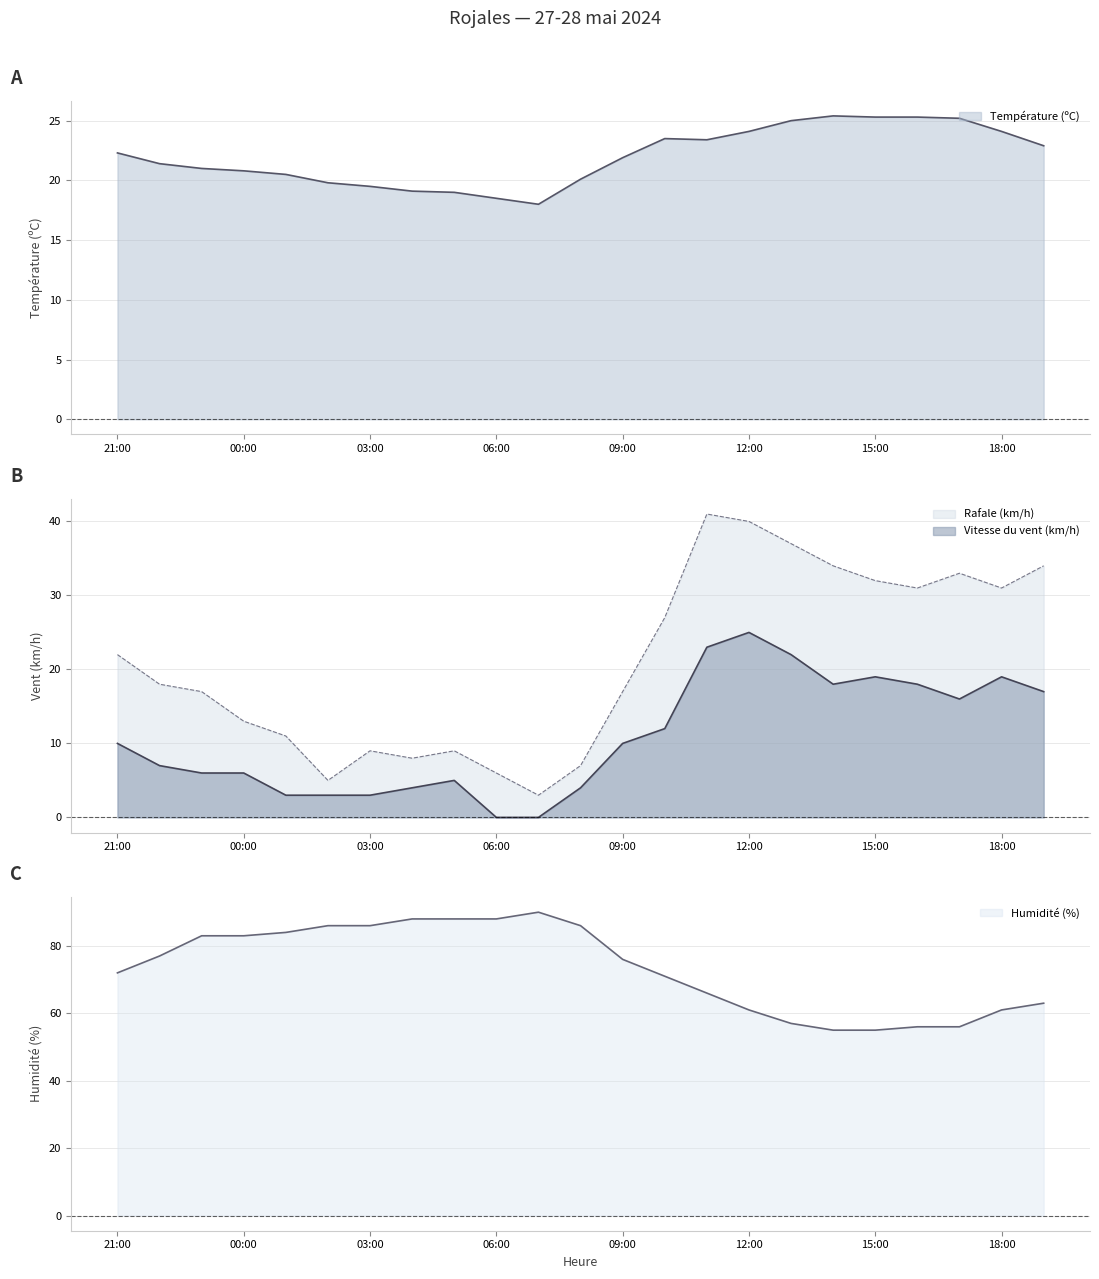

How many times do Rafale (km/h) and Température (ºC) cross each other?

1